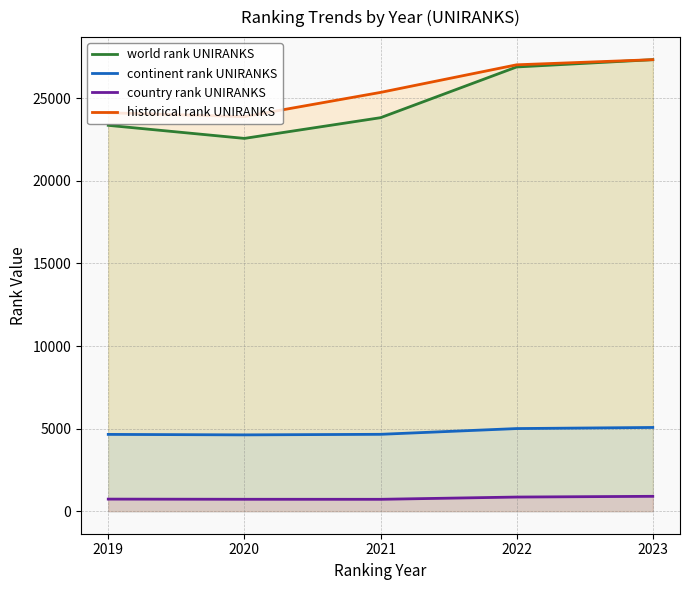

Between 2019 and 2022, which series saw the biggest shift?

world rank UNIRANKS